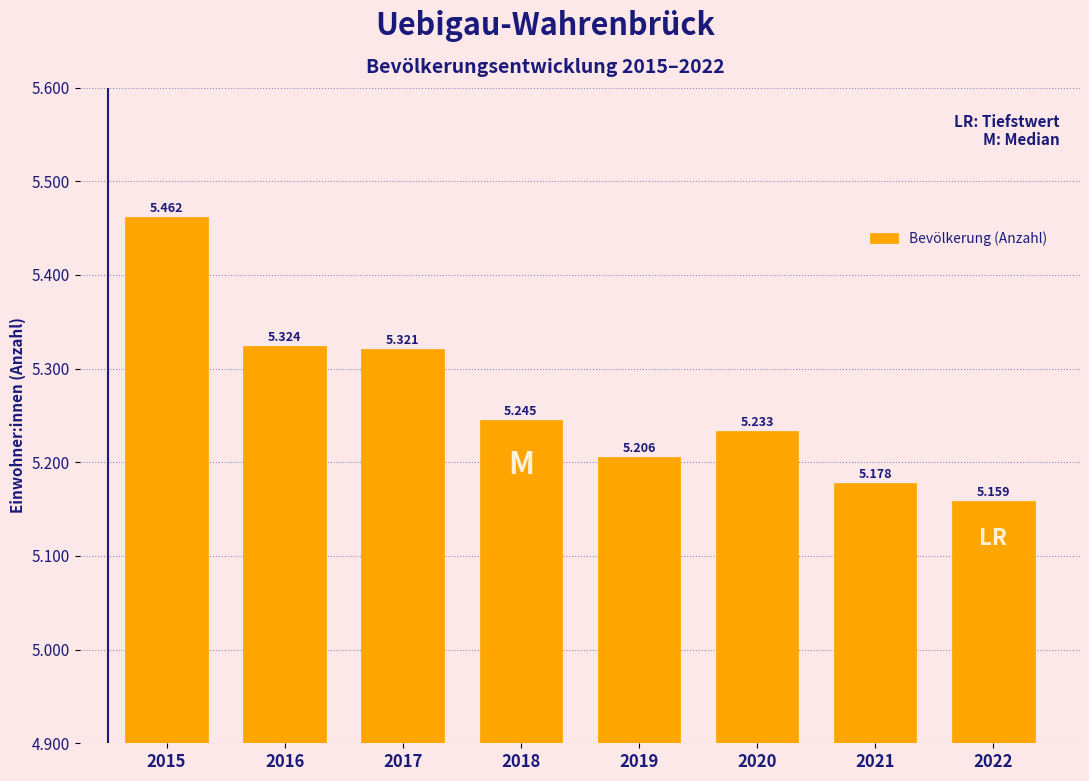

Does the chart contain any negative values?

No